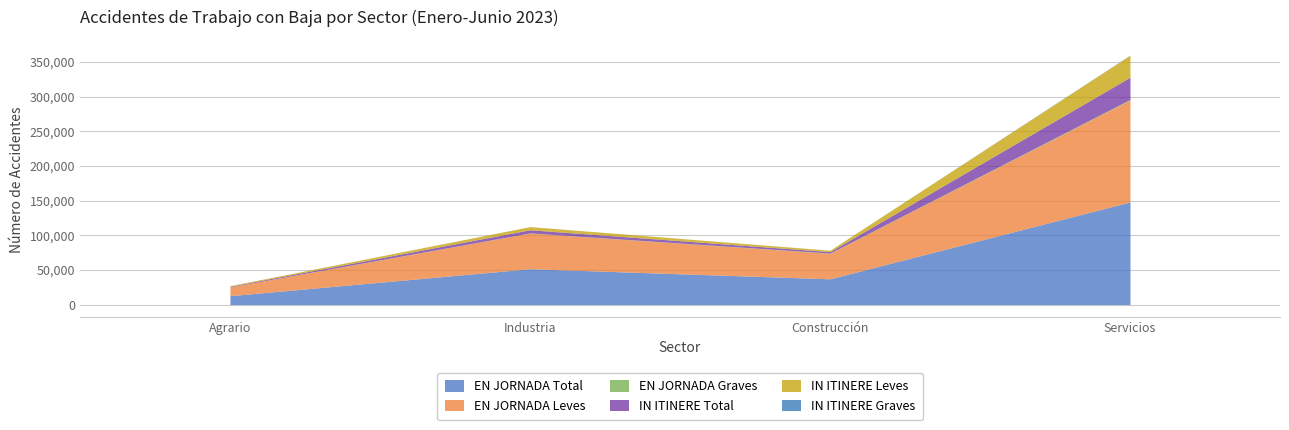

Which series changed the most between Agrario and Construcción?

EN JORNADA Total